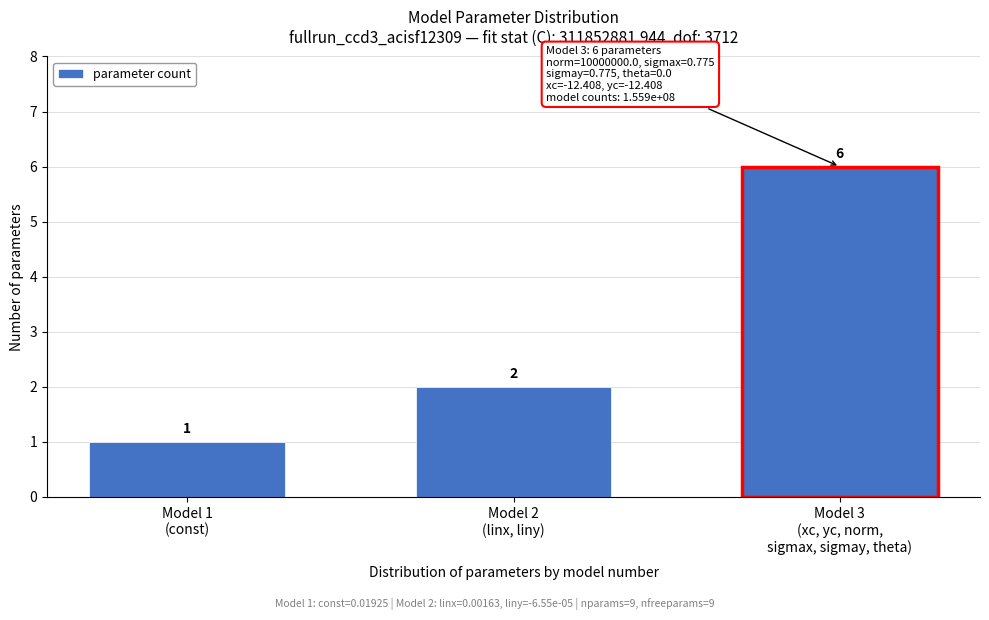

Reading left to right, list all the values displayed in this chart.

1	2	6